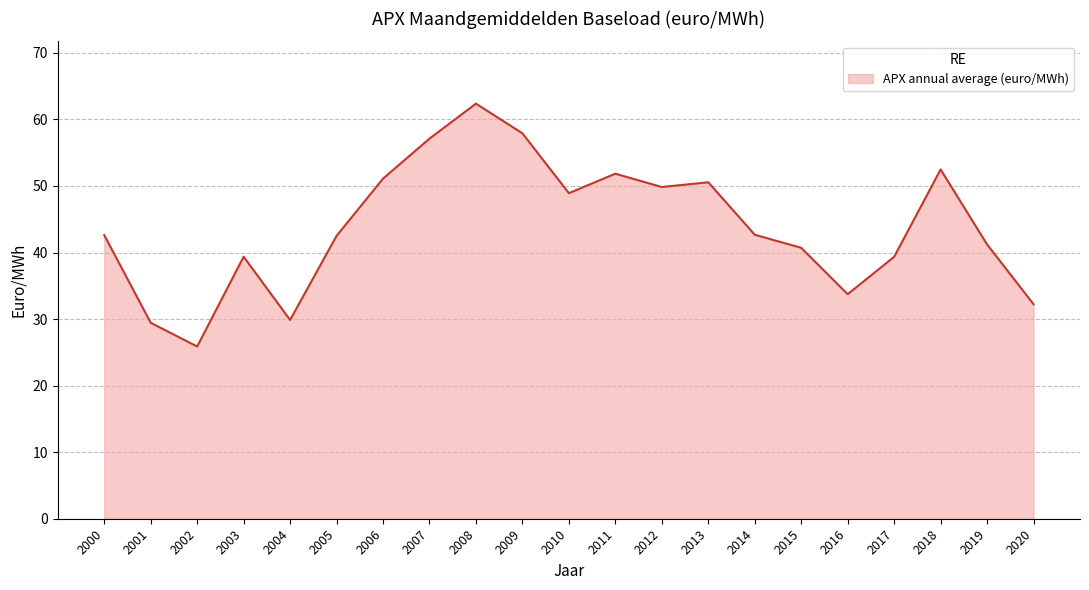

Between 2017 and 2016, which is larger?

2017